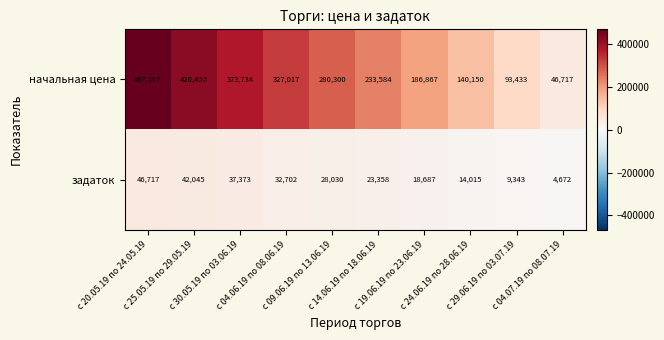

Rank the series by their maximum value, from lowest to highest.

задаток, начальная цена